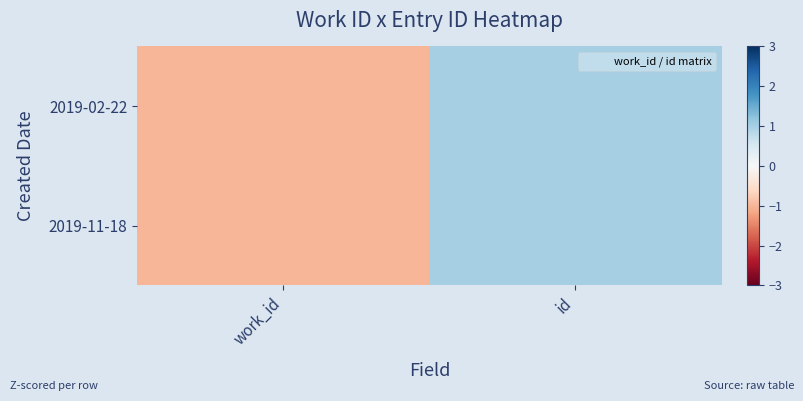

Reading left to right, what are all the values shown in this chart?

2019-02-22: work_id=-1	id=1
2019-11-18: work_id=-1	id=1